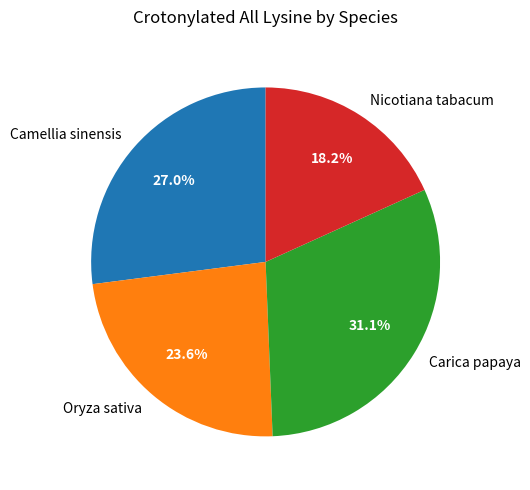

The Carica papaya slice represents 39% of the pie. True or false?

False